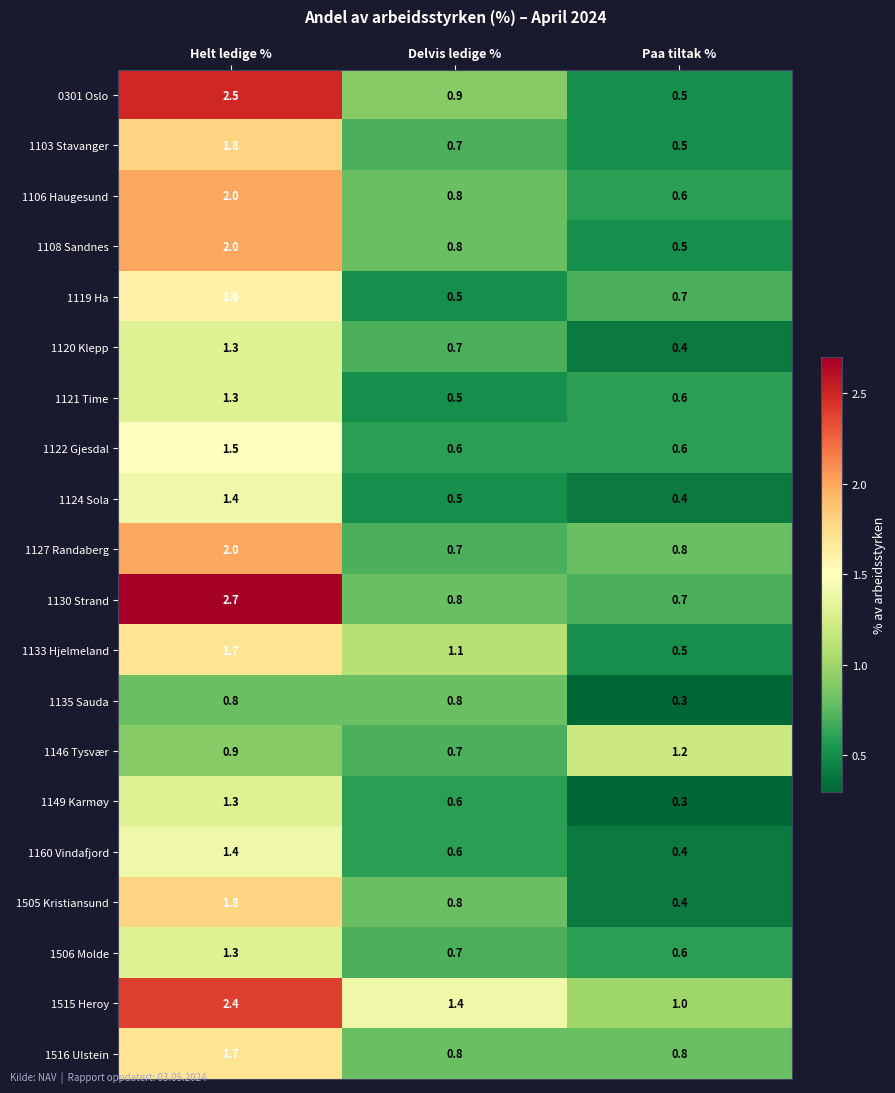

Read the 1135 Sauda value at Helt ledige %.

0.8